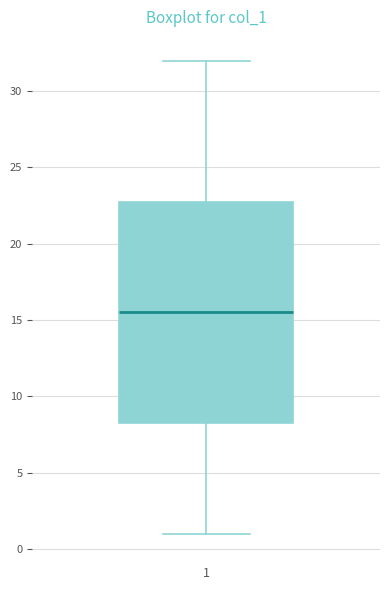

Where does the lower whisker of the box at x = 1 end on the y-axis? The values are not printed on the chart, so give them approximately, as read against the axis.

1.0